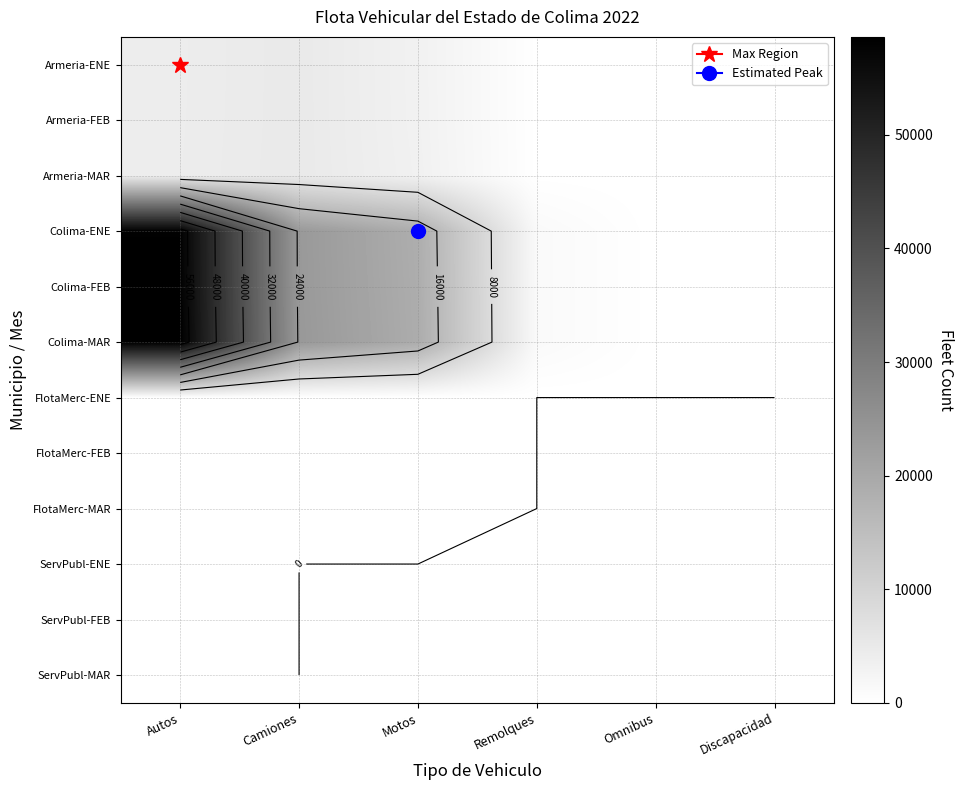

What is the total value across all series at Remolques?

4312